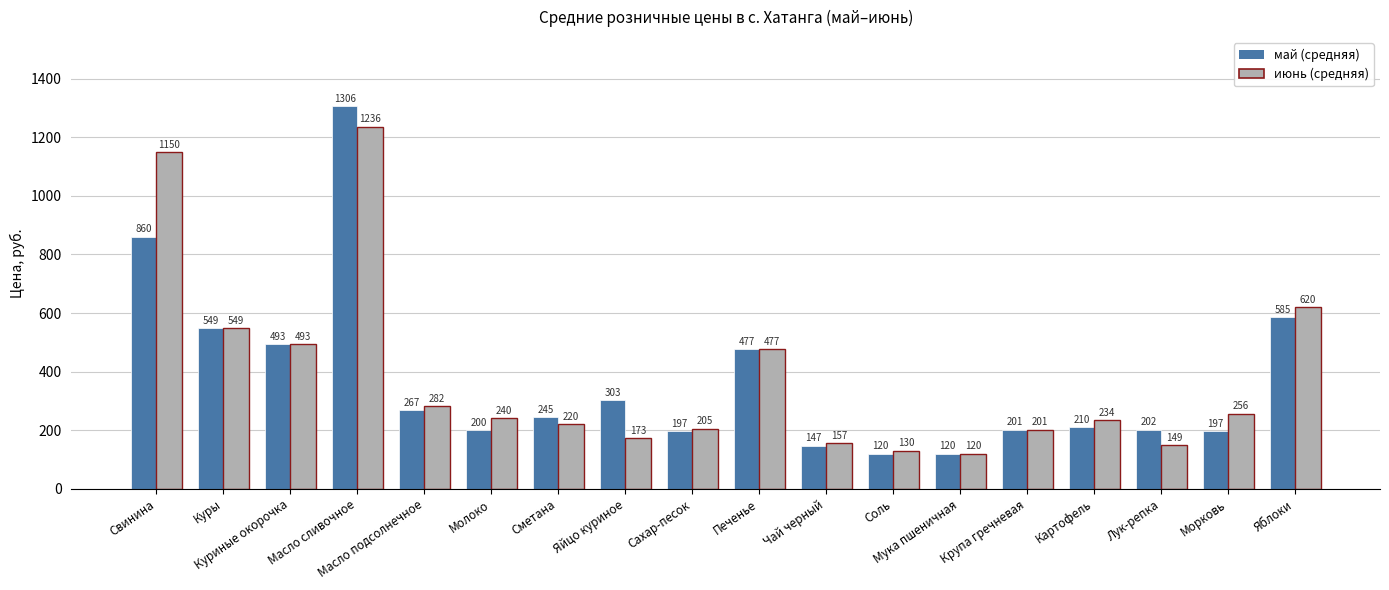

Which series changed the most between Свинина and Лук-репка?

июнь (средняя)